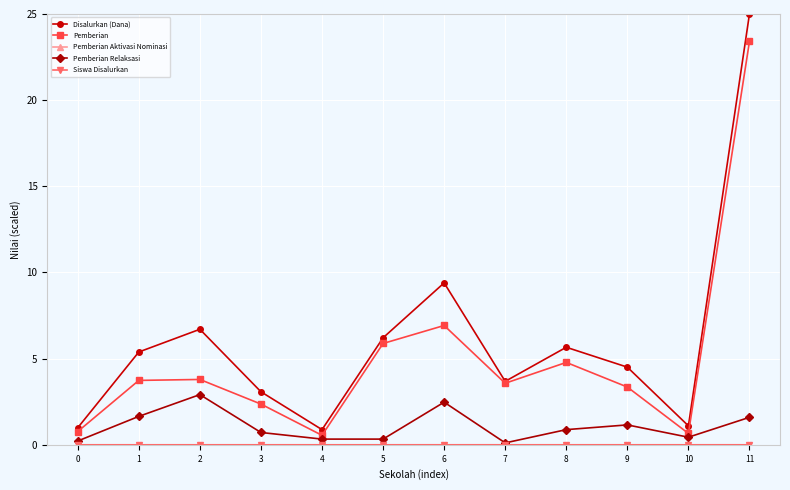

What is the maximum value shown in the chart?

25.0